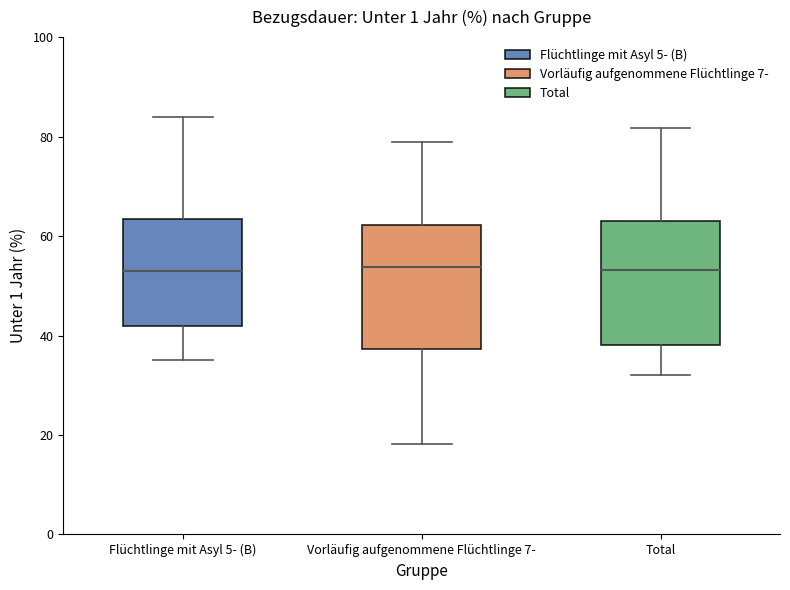

Reading left to right, read every box against the y-axis: the position of its median line, the range the box covers, and the ends of its whiskers. The values are not printed on the chart, so give them approximately, as read against the axis.

Flüchtlinge mit Asyl 5- (B): median 52, box 42 to 64, whiskers 36 to 84
Vorläufig aufgenommene Flüchtlinge 7-: median 54, box 38 to 62, whiskers 18 to 78
Total: median 54, box 38 to 62, whiskers 32 to 82